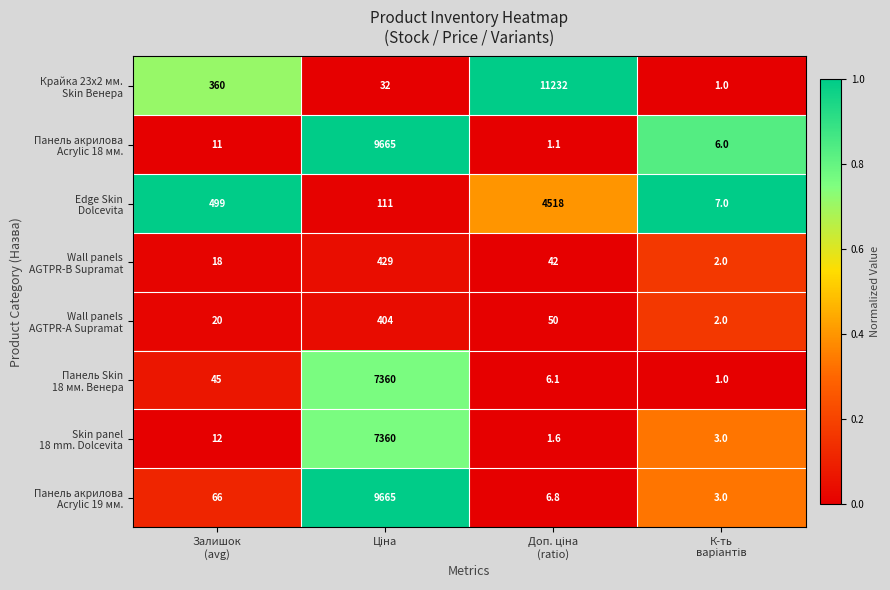

At how many categories does at least one series exceed 421?

3